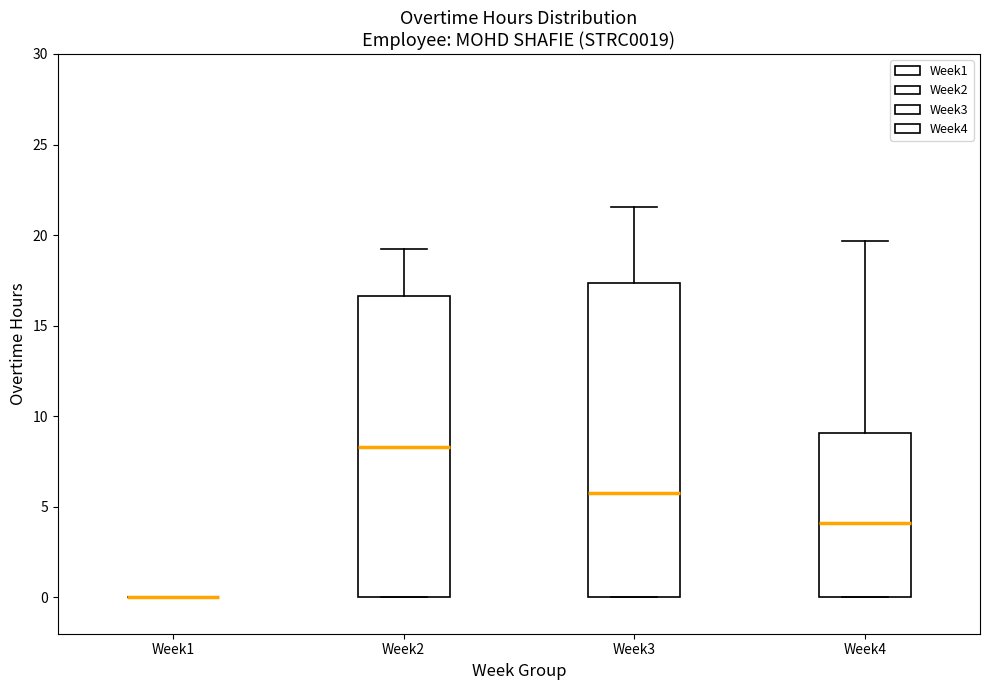

Which box is the tallest, from its lower edge to its upper edge?

Week3